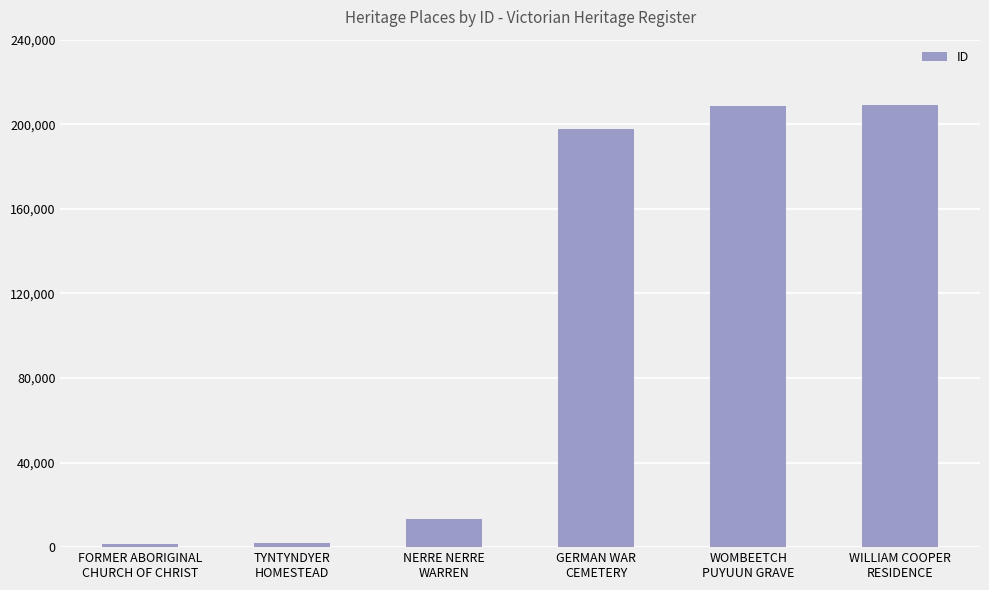

What is the maximum value shown in the chart?

208949